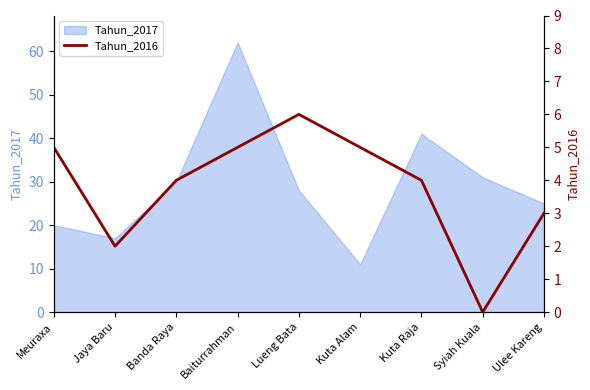

At which label does Tahun_2017 reach its minimum?

Kuta Alam